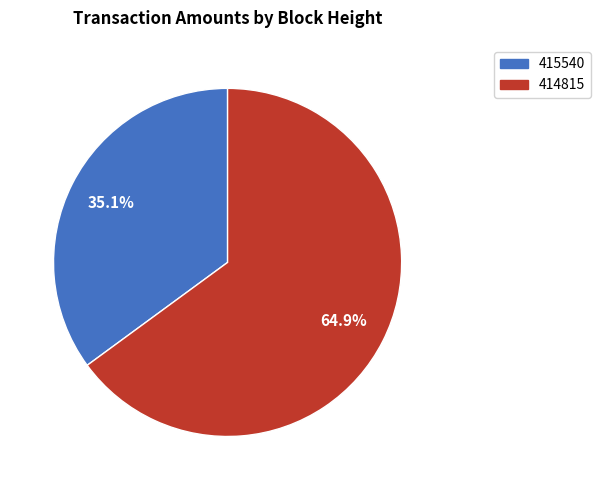

How many slices are in this pie chart?

2